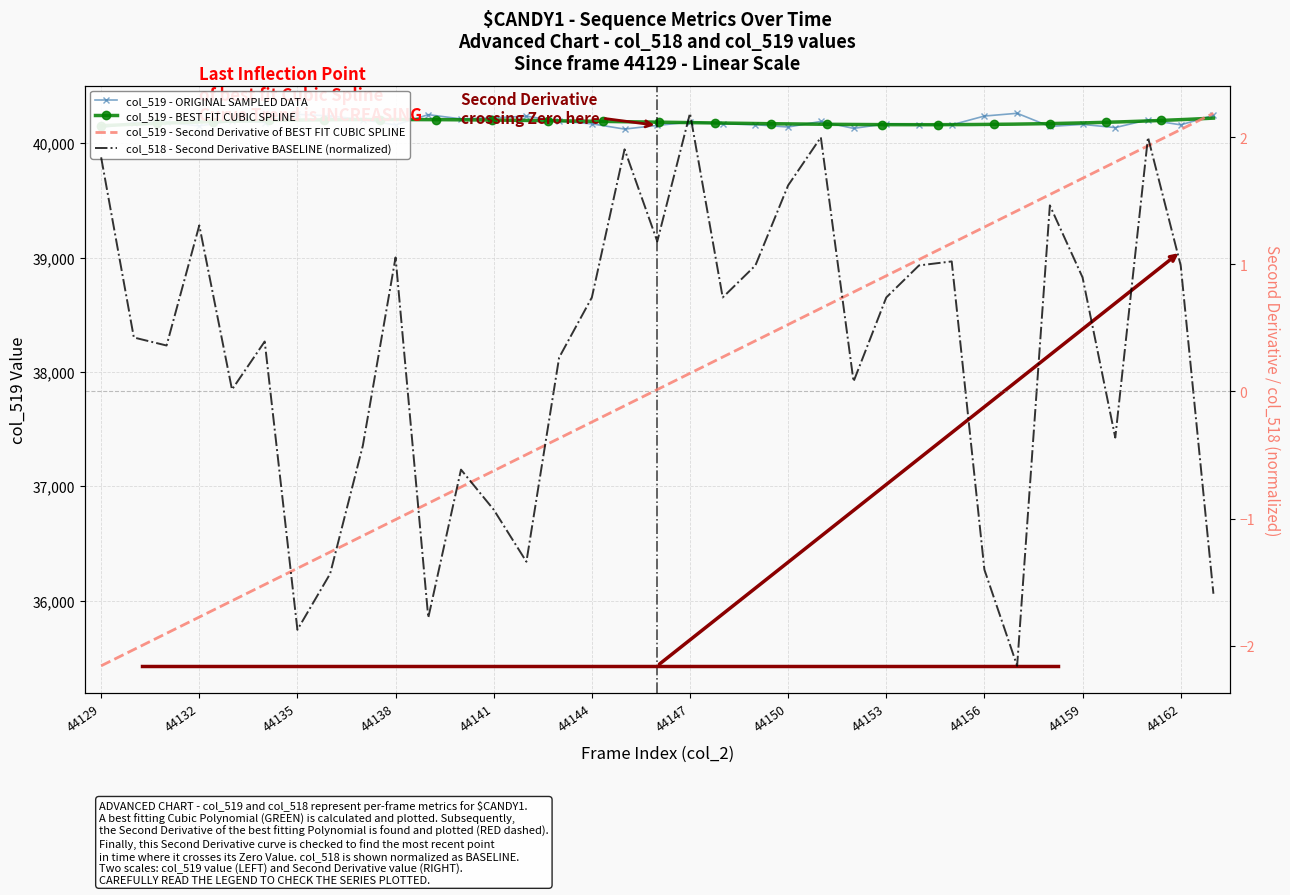

Where is the first local maximum for col_519?

44131